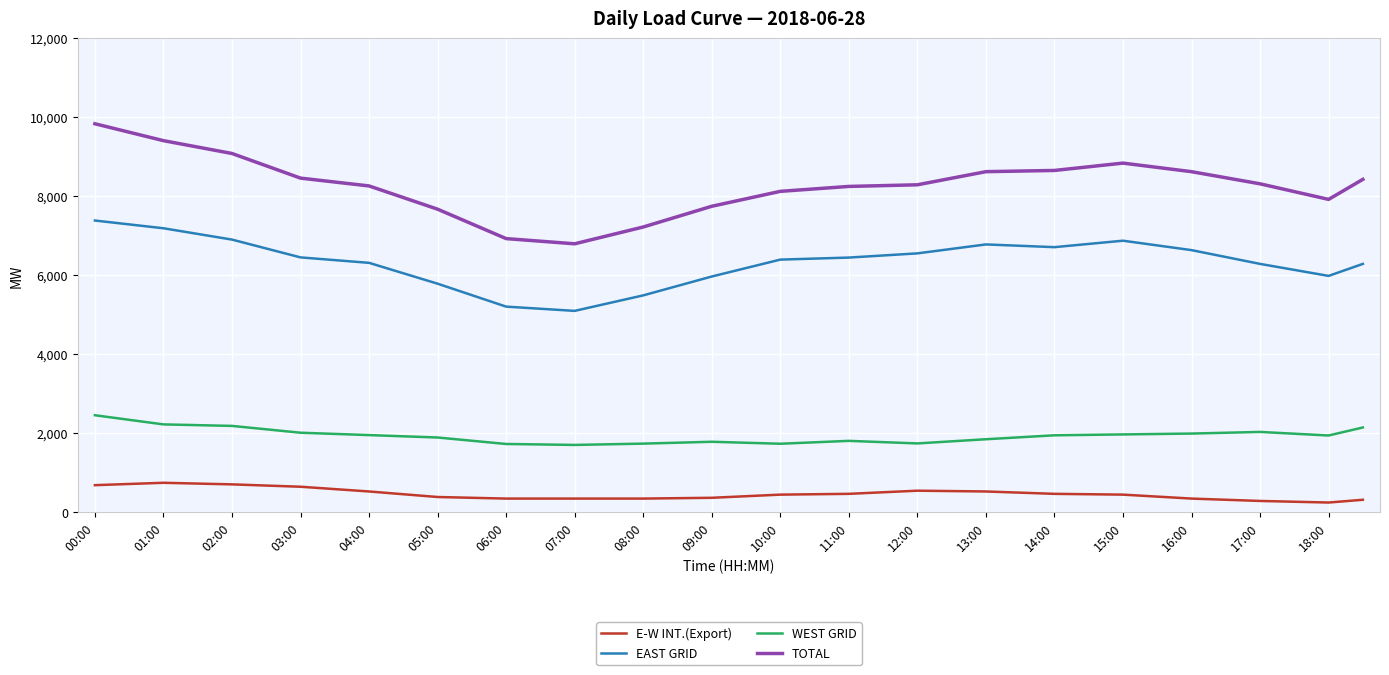

List the series in order of their peak value, highest first.

TOTAL, EAST GRID, WEST GRID, E-W INT.(Export)